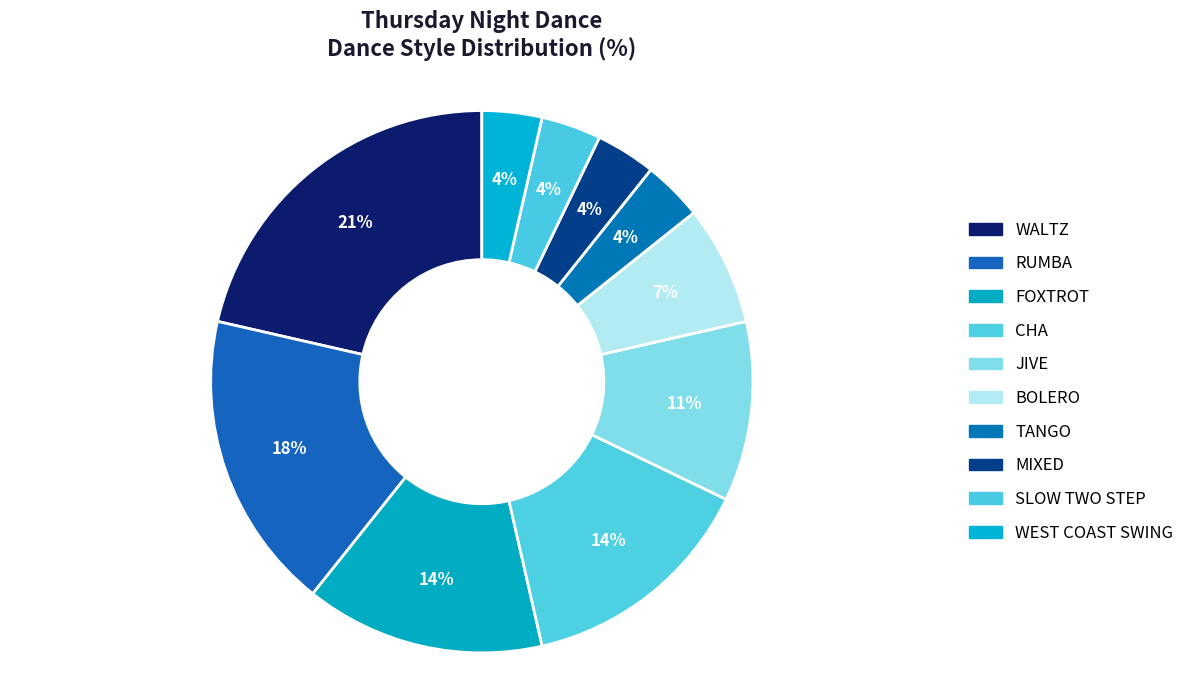

To the nearest percent, what percentage of the pie is RUMBA?

18%